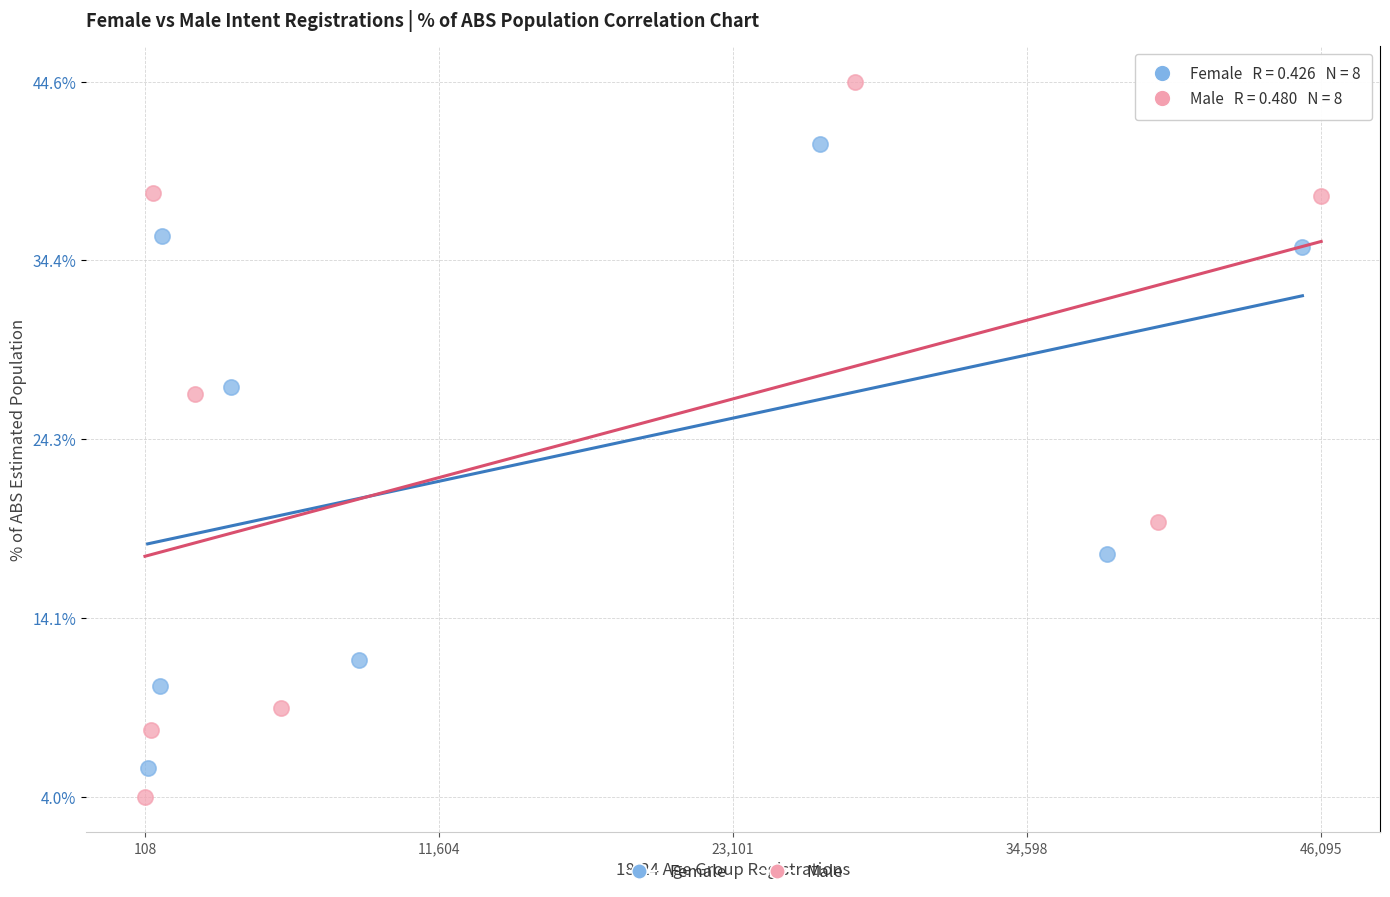

Which series reaches the minimum Y coordinate?

Male